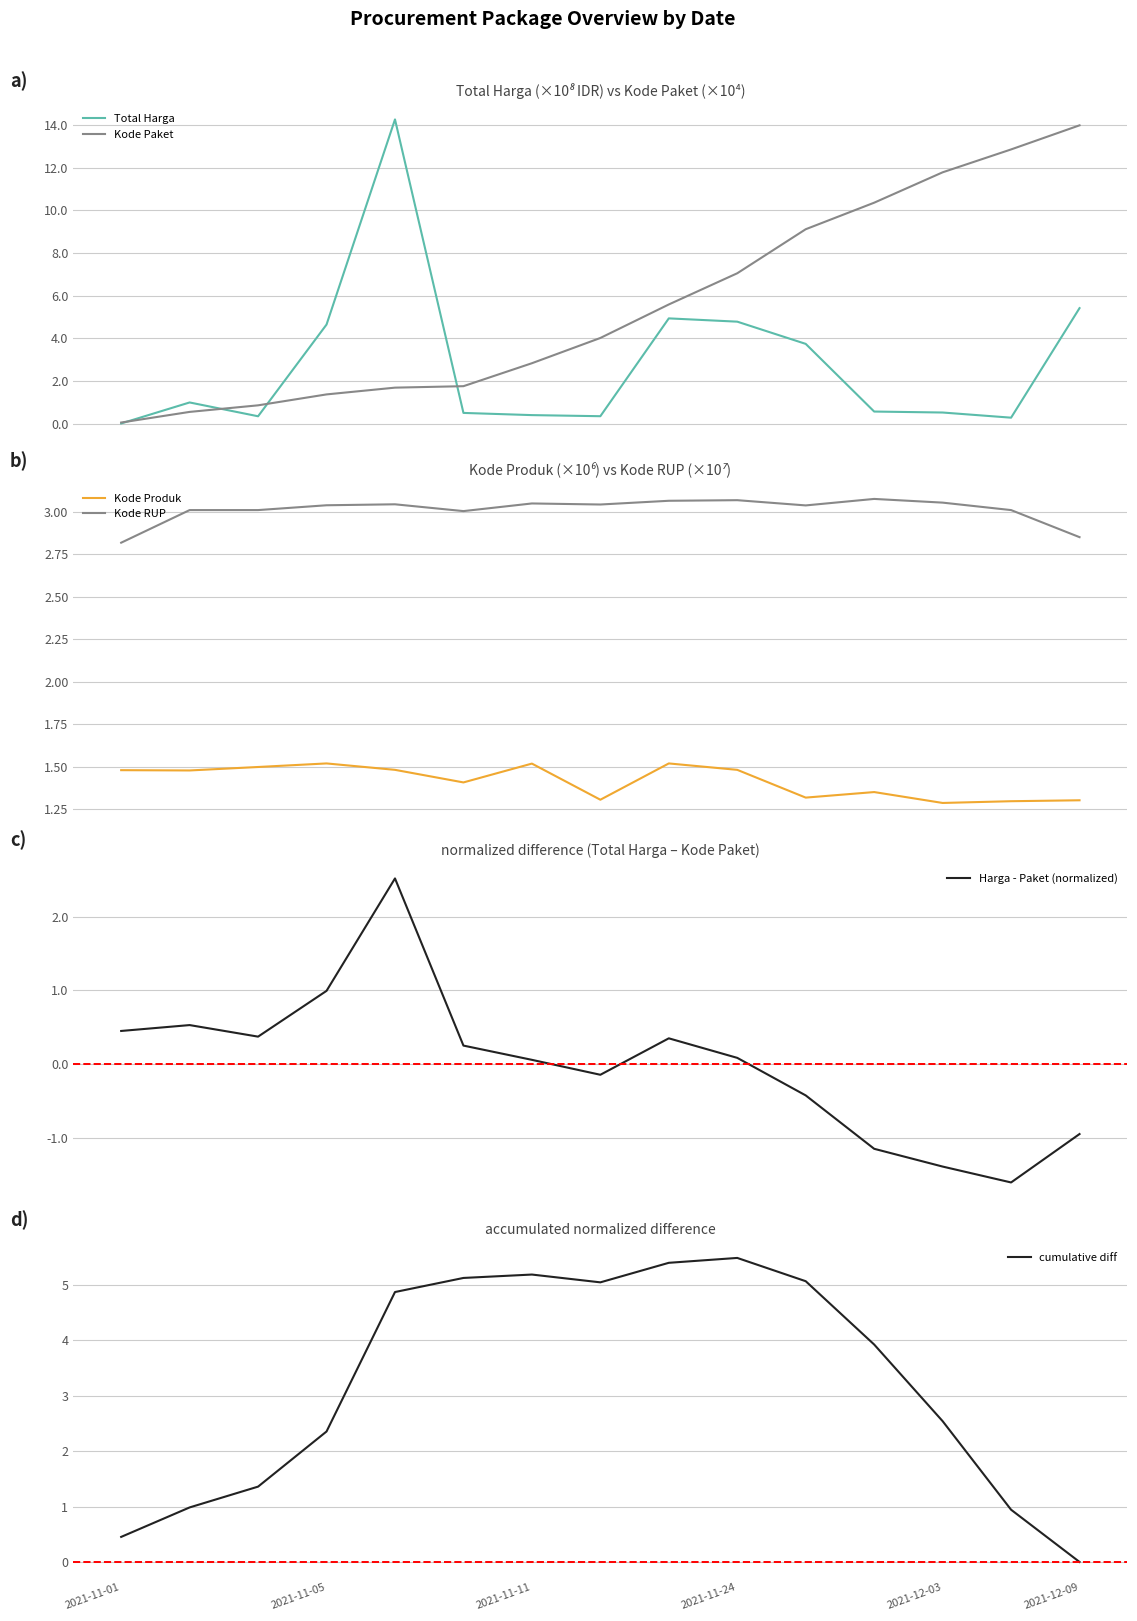

What is the total value across all series at 13?

16.8